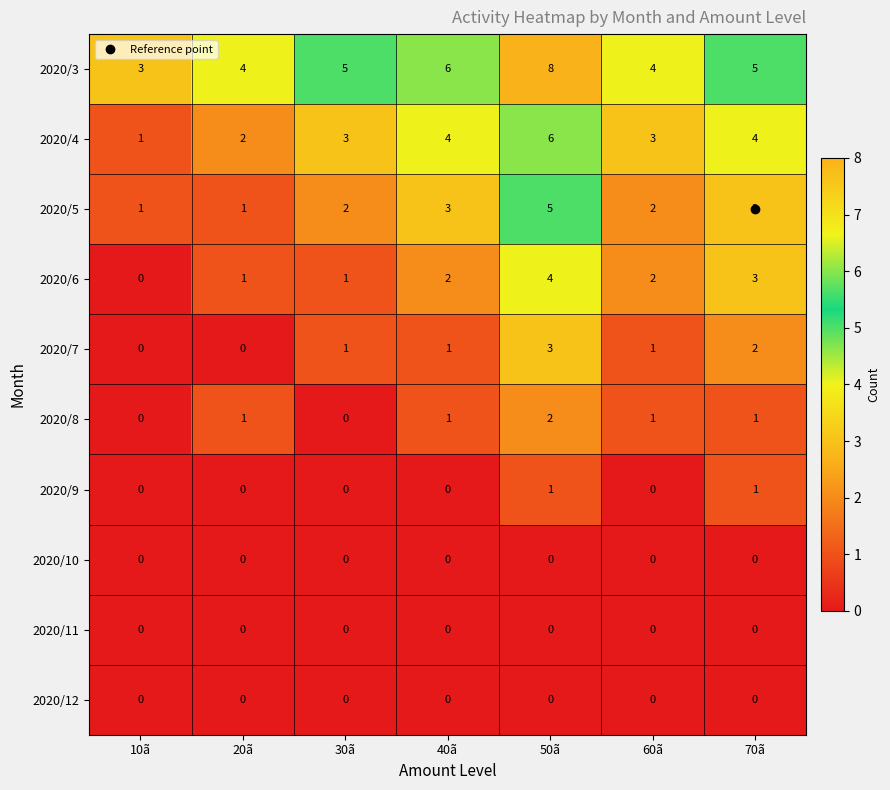

Count the 2020/5 values in the range 1 to 3.

6